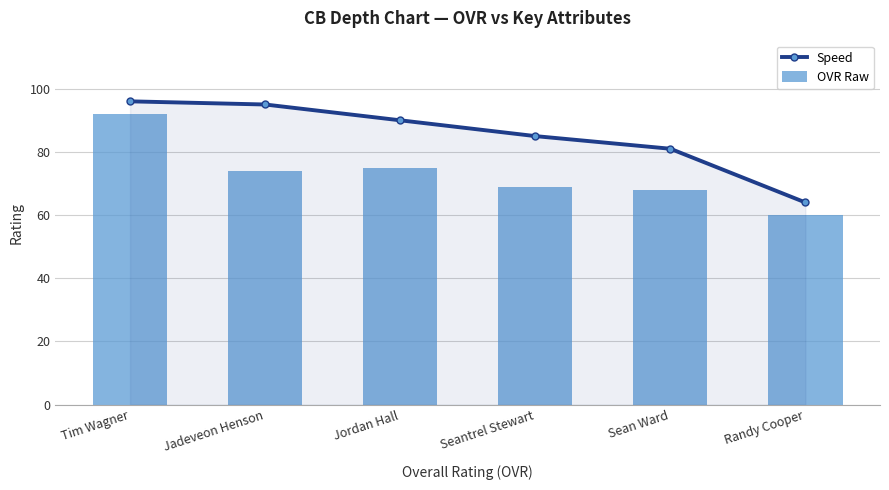

At how many categories does at least one series exceed 66?

5